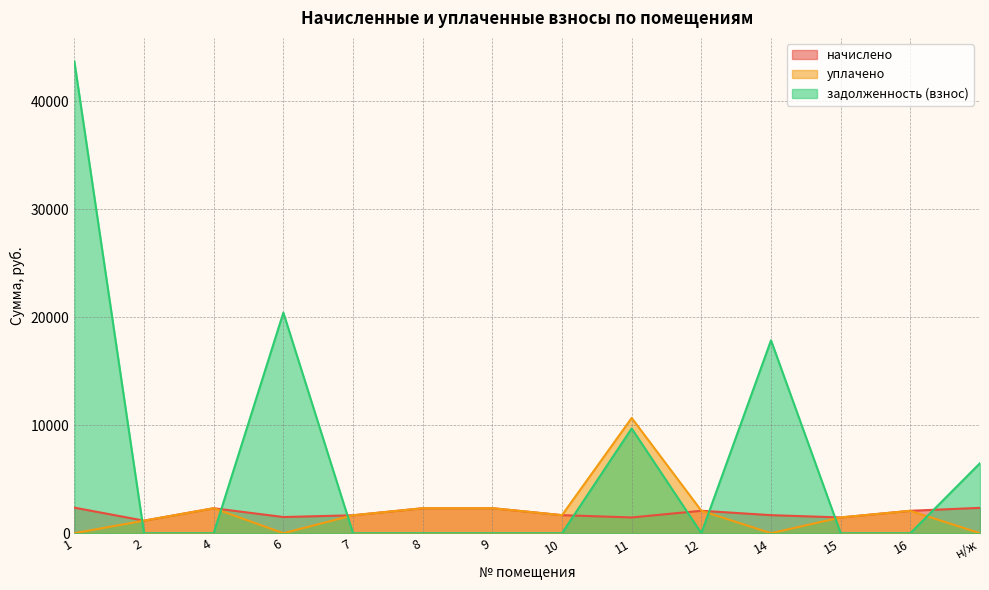

Reading right to left, list all the values displayed in this chart.

начислено: н/ж=2349.9	16=2074.9	15=1459.1	14=1671.7	12=2078.6	11=1459.1	10=1671.7	9=2316.9	8=2313.2	7=1660.7	6=1499.4	4=2313.2	2=1162.1	1=2368.2
уплачено: н/ж=0.0	16=2074.9	15=1459.1	14=0.0	12=2078.6	11=10676.4	10=1671.7	9=2316.9	8=2313.2	7=1660.7	6=0.0	4=2313.2	2=1162.1	1=0.0
задолженность (взнос): н/ж=6485.7	16=0.0	15=0.0	14=17869.2	12=0.0	11=9703.6	10=0.0	9=0.0	8=0.0	7=0.0	6=20434.5	4=0.0	2=0.0	1=43701.4